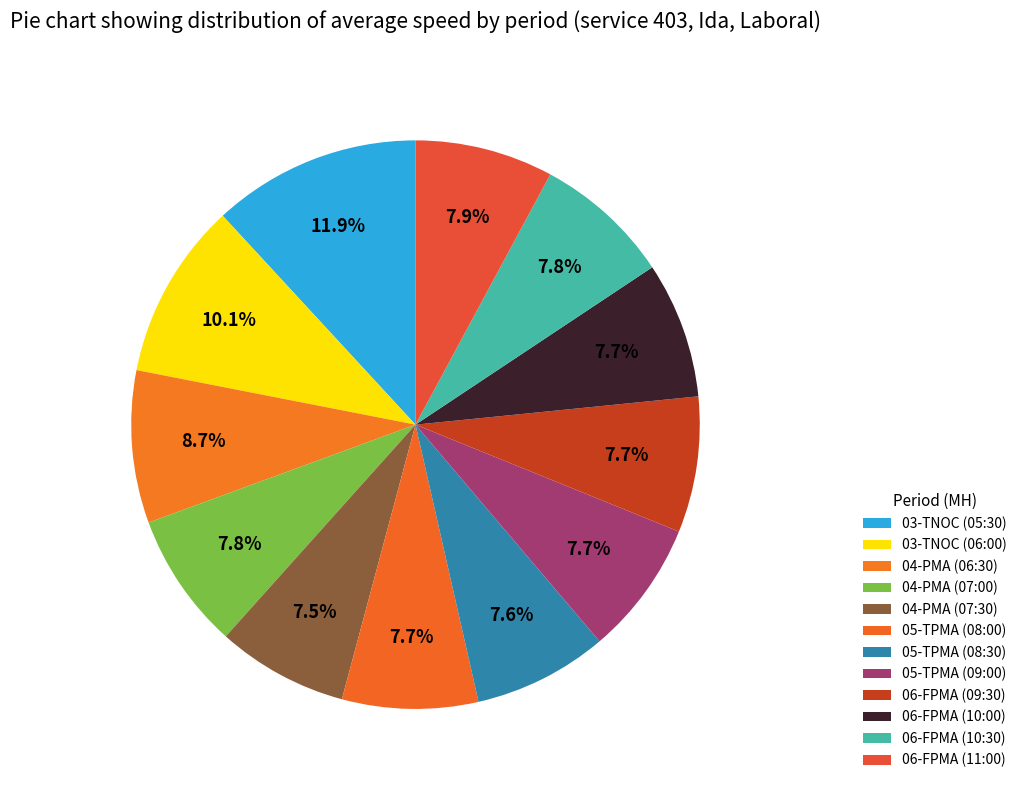

To the nearest percent, what is the combined percentage of 06-FPMA (09:30) and 03-TNOC (06:00)?

18%